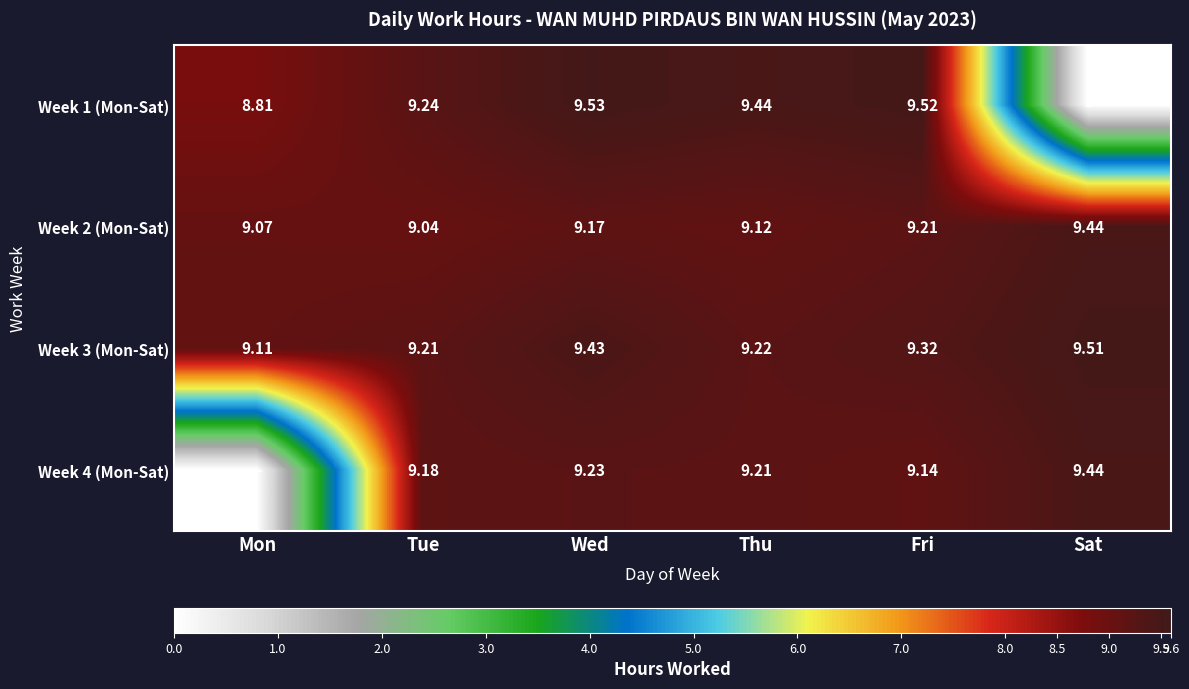

Rank the categories by Week 3 (Mon-Sat) value from highest to lowest.

Sat, Wed, Fri, Thu, Tue, Mon